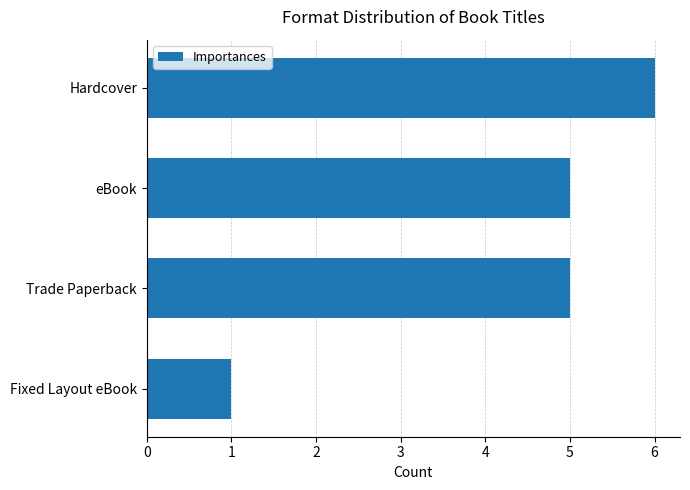

Between Trade Paperback and Hardcover, which is larger?

Hardcover